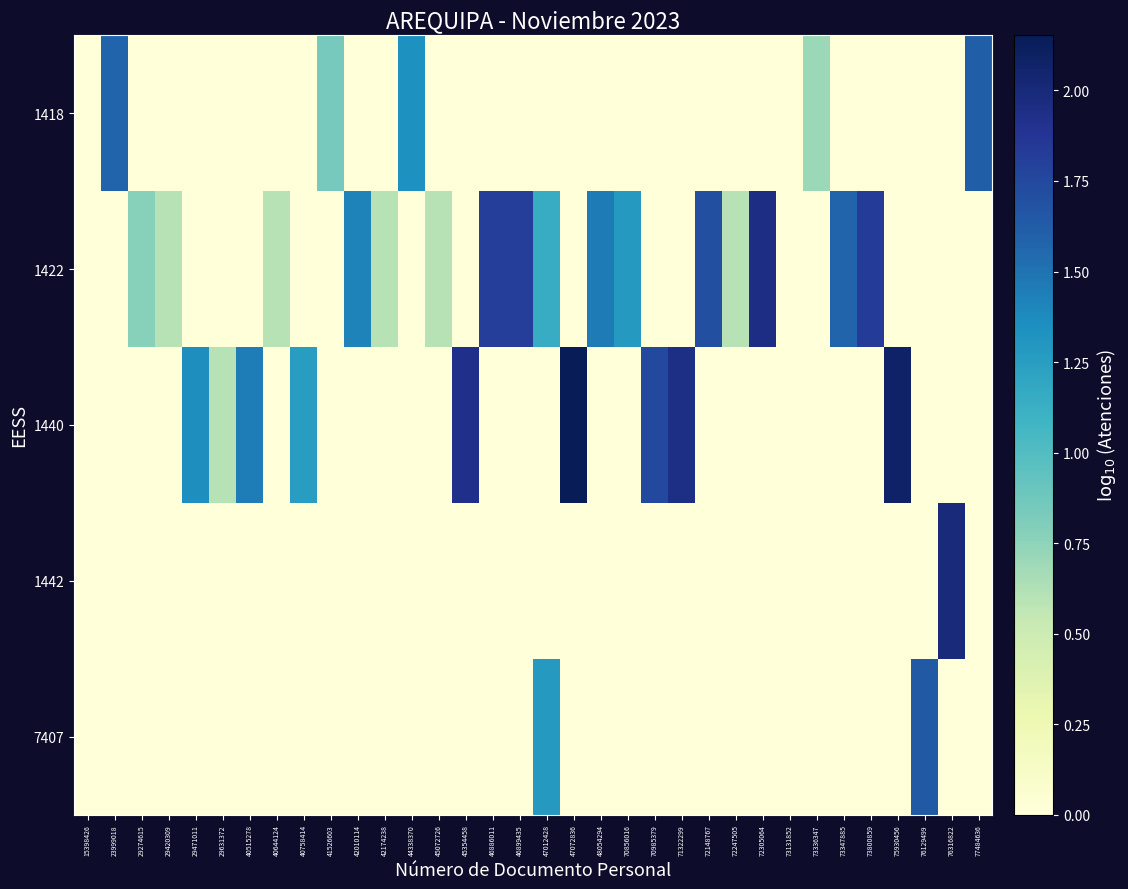

At which category is the sum across all series the highest?

47012428